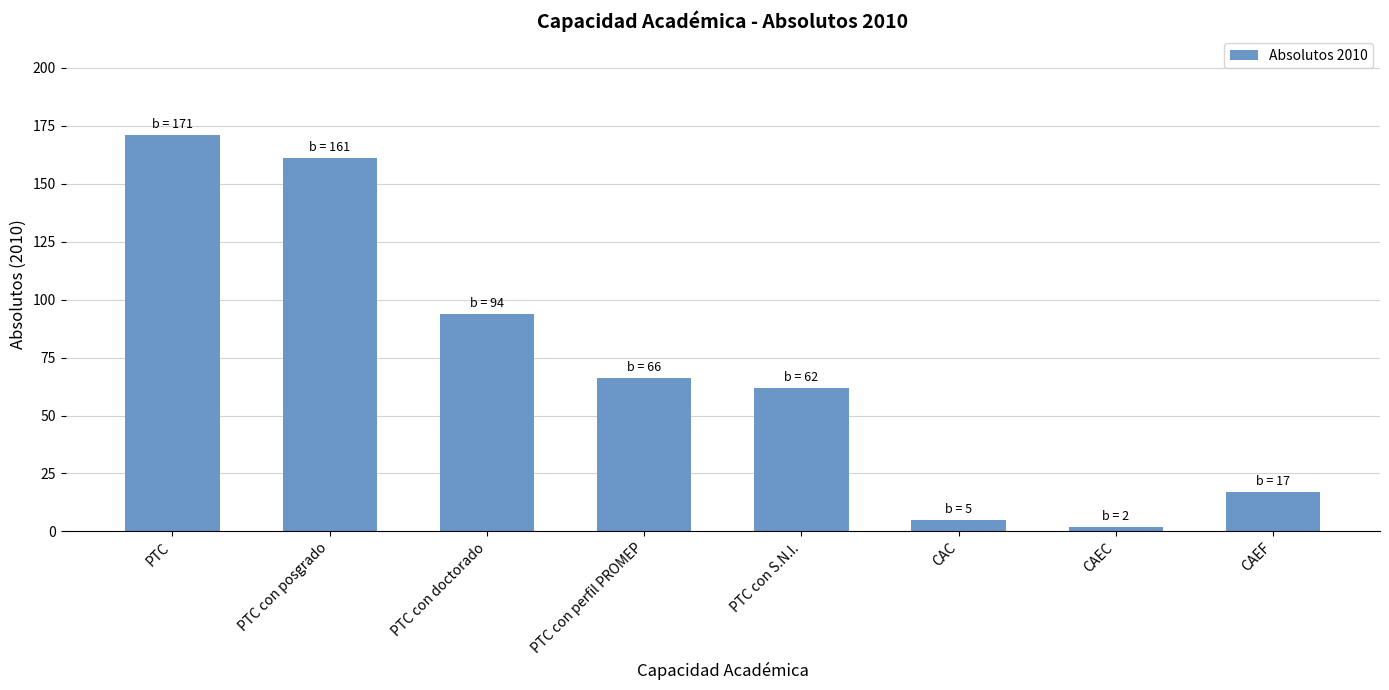

Where does the data first go above 66?

PTC